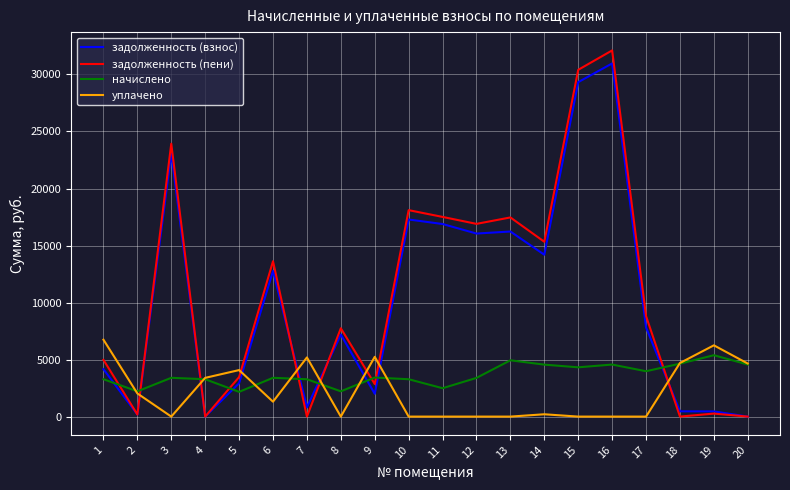

Is this an area chart (filled region under the line)?

No